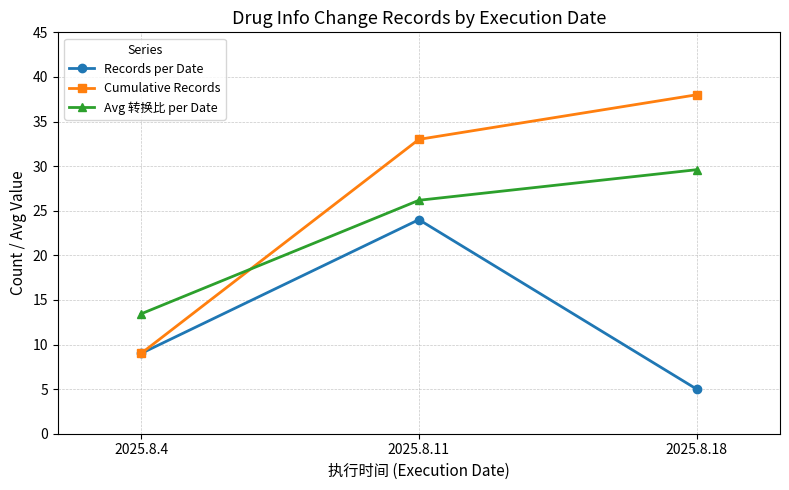

What is the total value across all series at 2025.8.11?

83.2